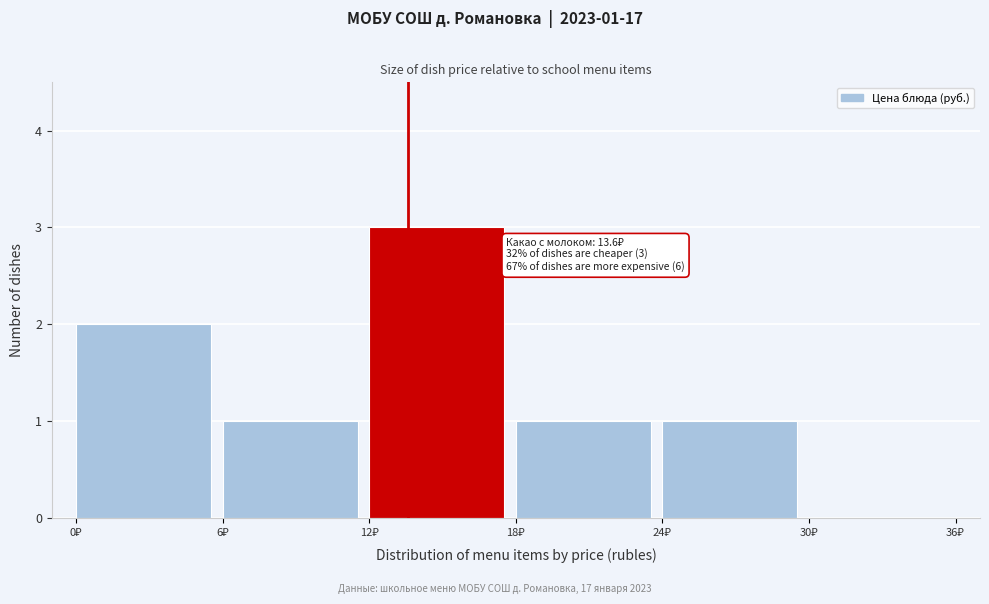

Which range on the x-axis has the tallest bar?

12 to 18